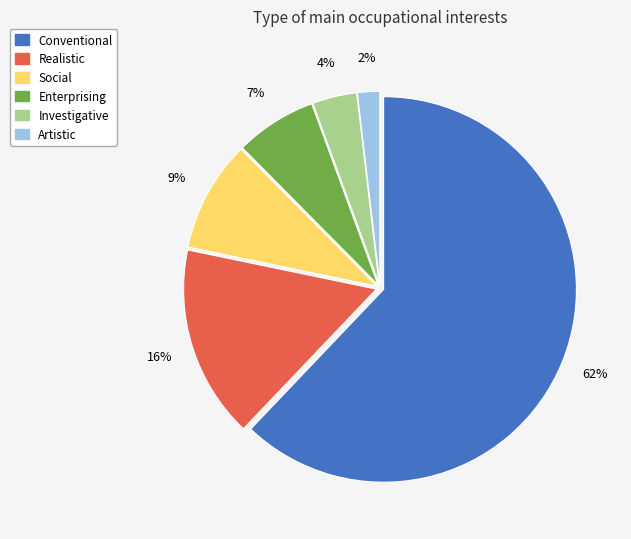

Which slice is the largest?

Conventional